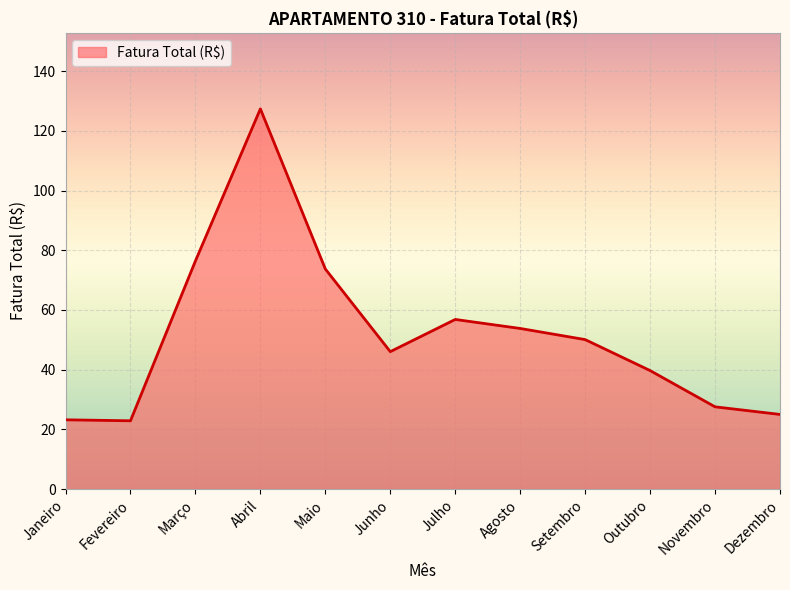

What is the minimum value shown in the chart?

22.9